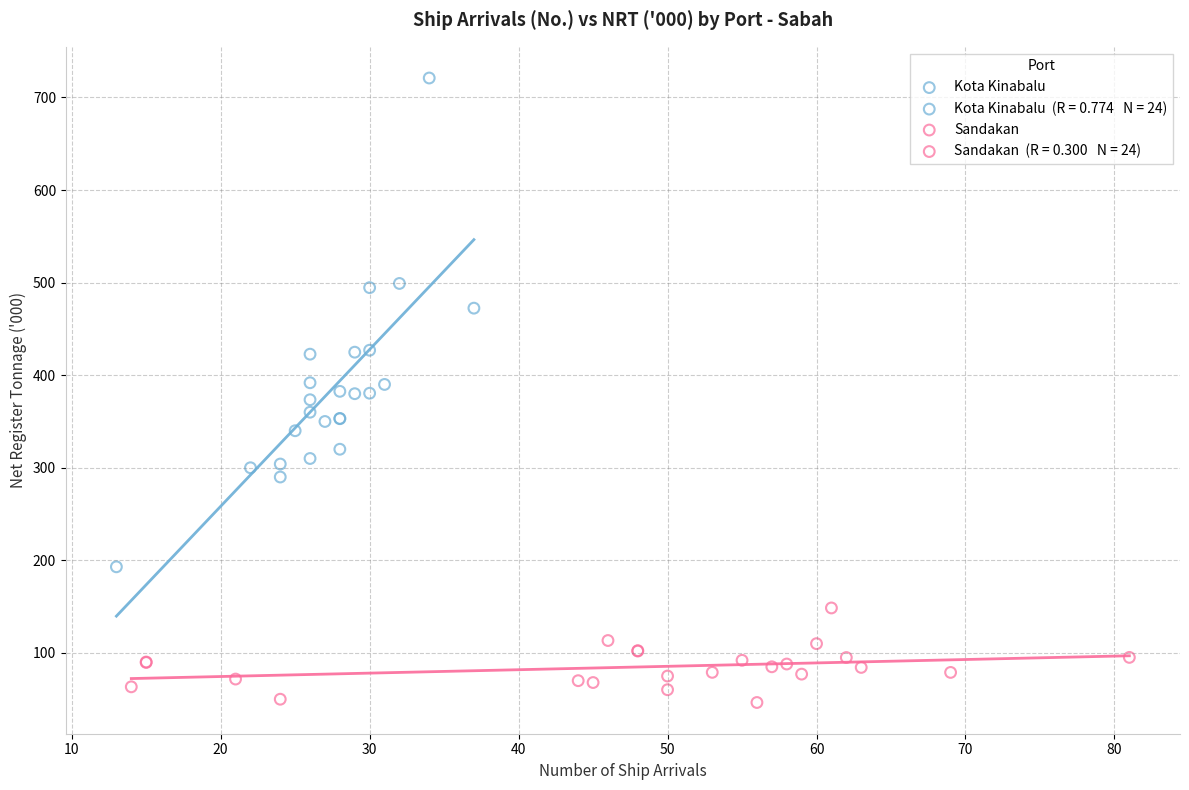

Which series reaches the minimum Y coordinate?

Sandakan